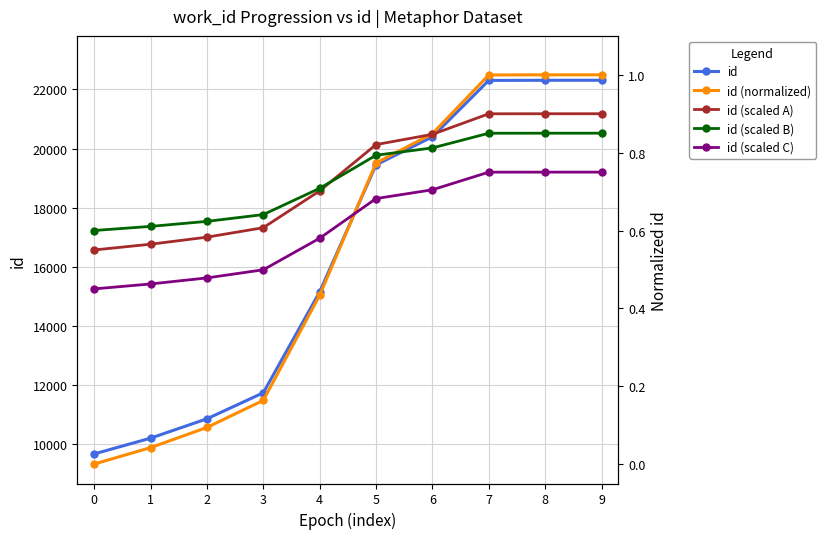

What is the value of the id (scaled C) point at the 4th from the left?

0.5